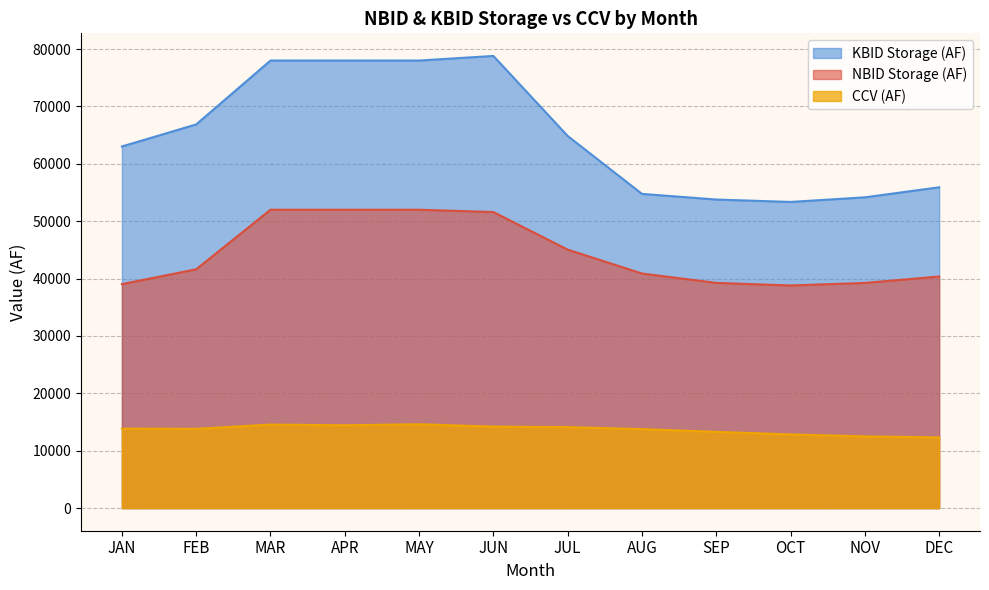

What is the difference between the maximum and second lowest values in the CCV (AF) series?

2120.5